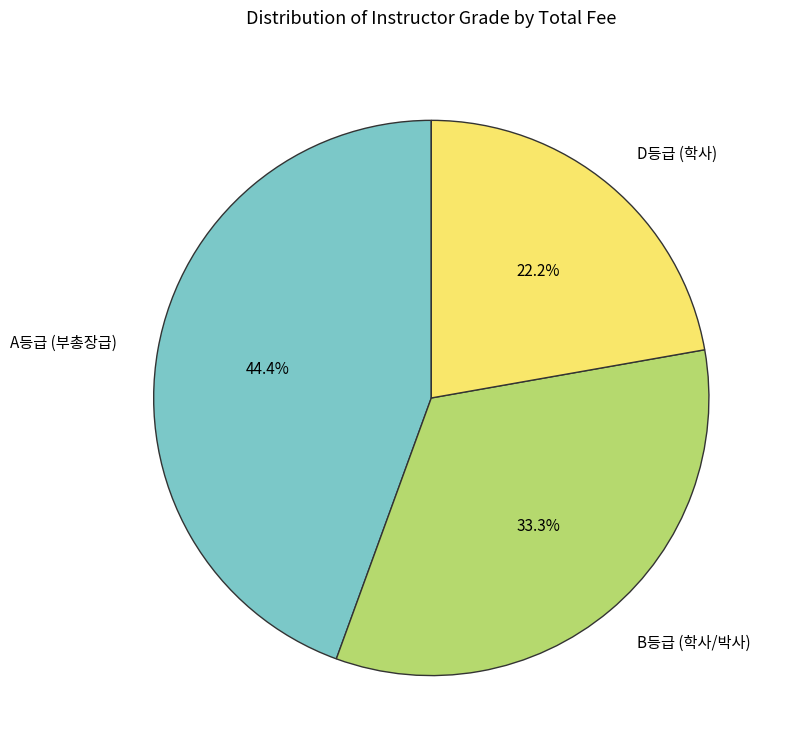

What is the total percentage of B등급 (학사/박사) and D등급 (학사)?

55.6%